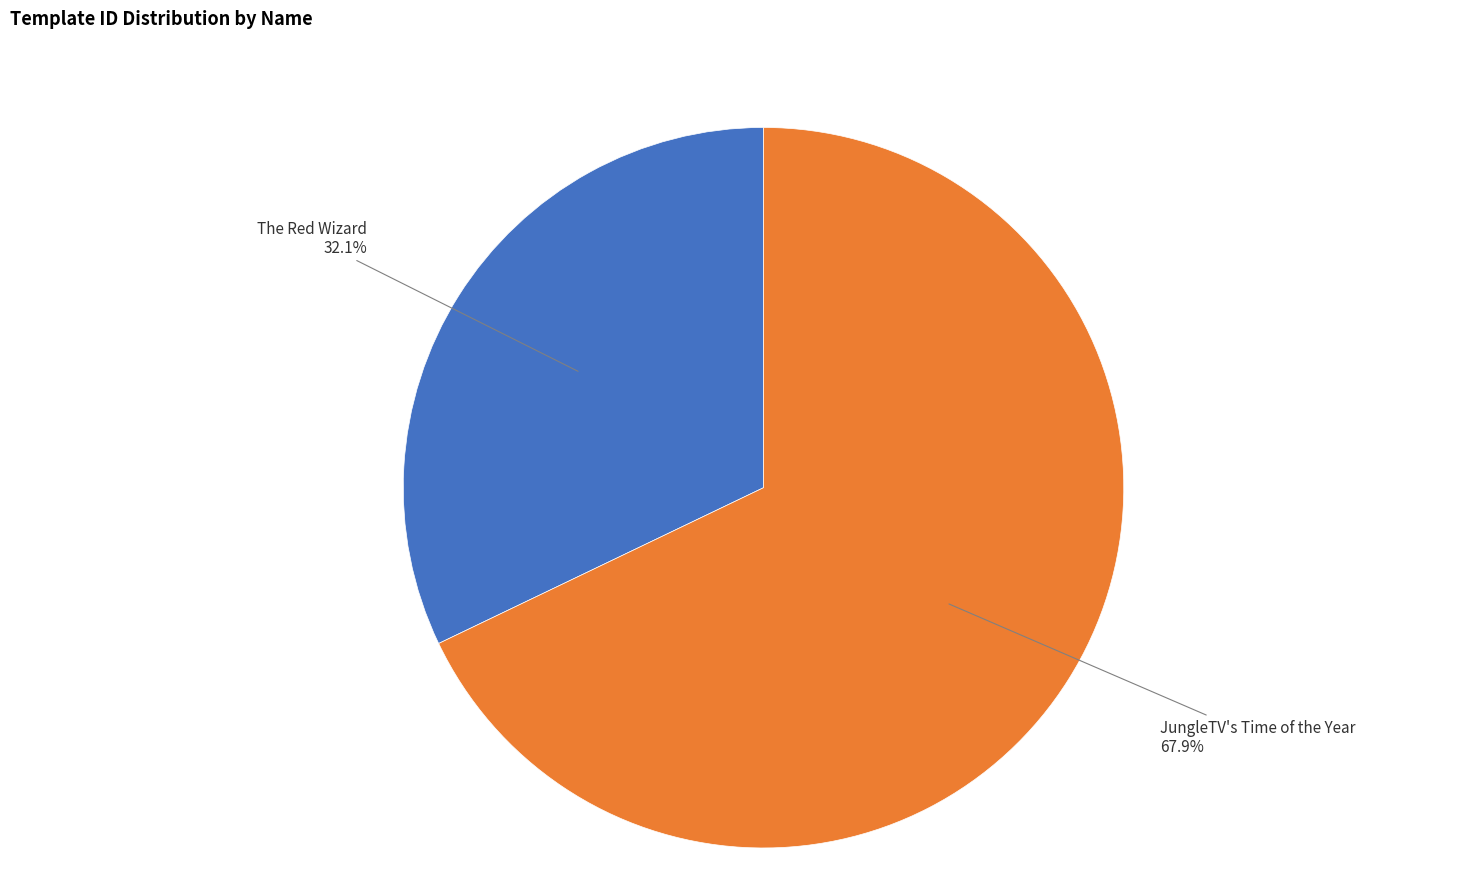

What percentage is NOT represented by JungleTV's Time of the Year?

32.1%